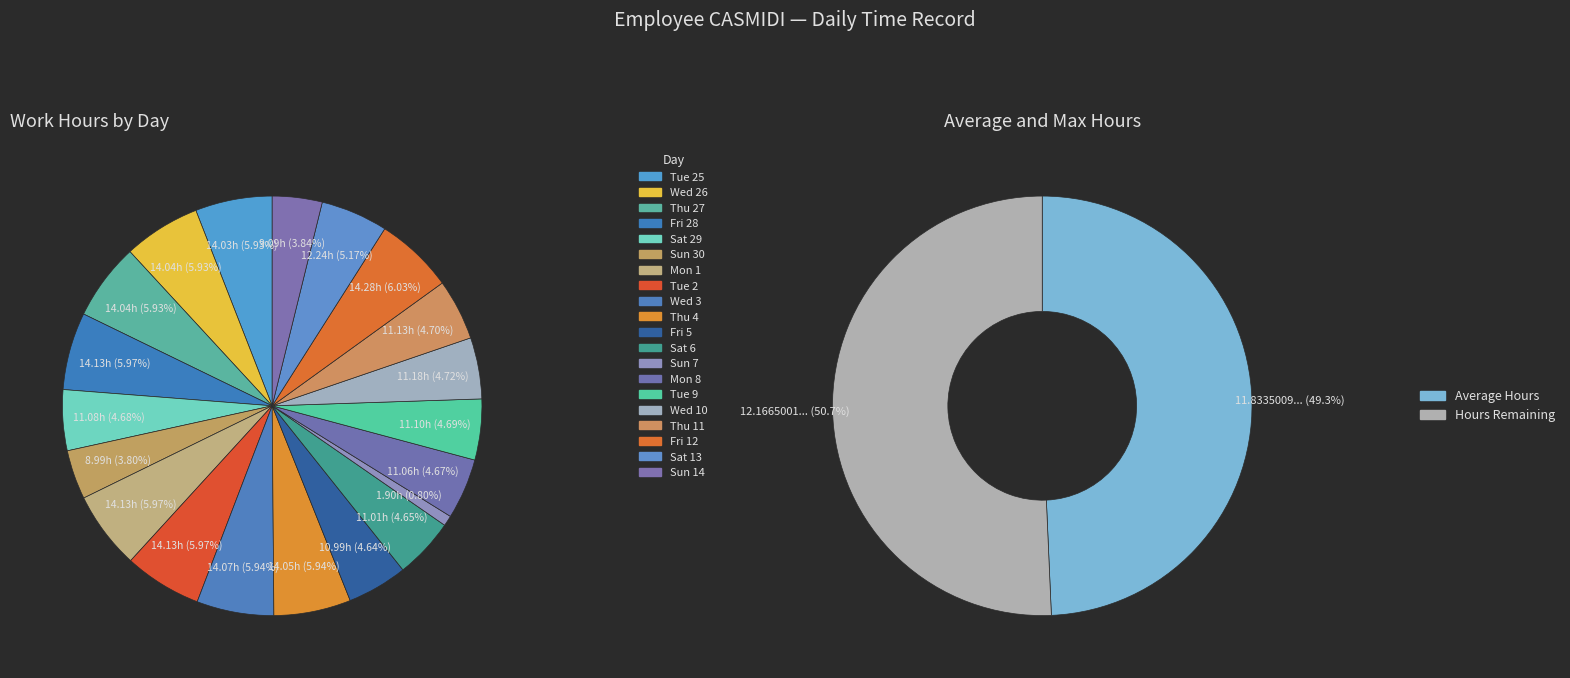

What is the ratio of the value at Tue 25 to the value at Sun 7?

7.4